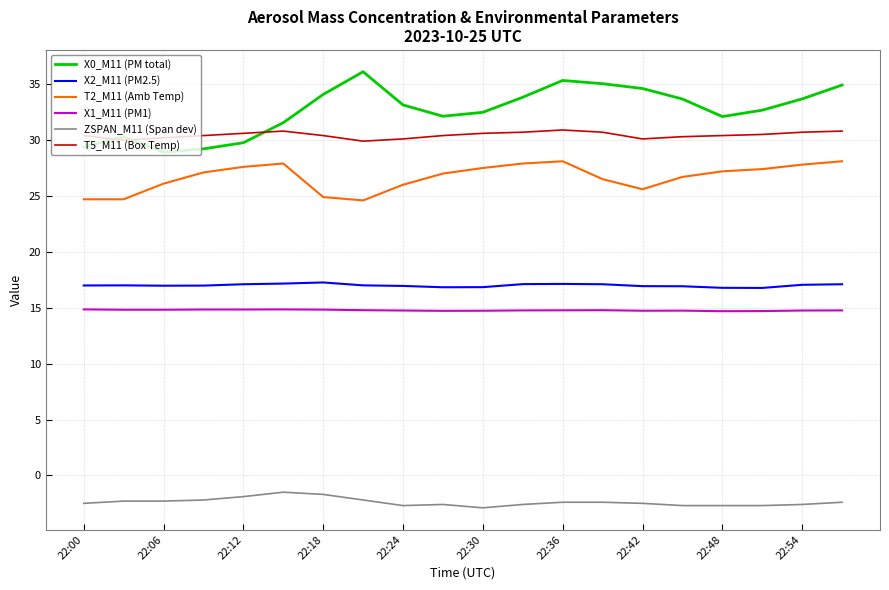

List the series in order of their peak value, lowest first.

ZSPAN_M11 (Span dev), X1_M11 (PM1), X2_M11 (PM2.5), T2_M11 (Amb Temp), T5_M11 (Box Temp), X0_M11 (PM total)